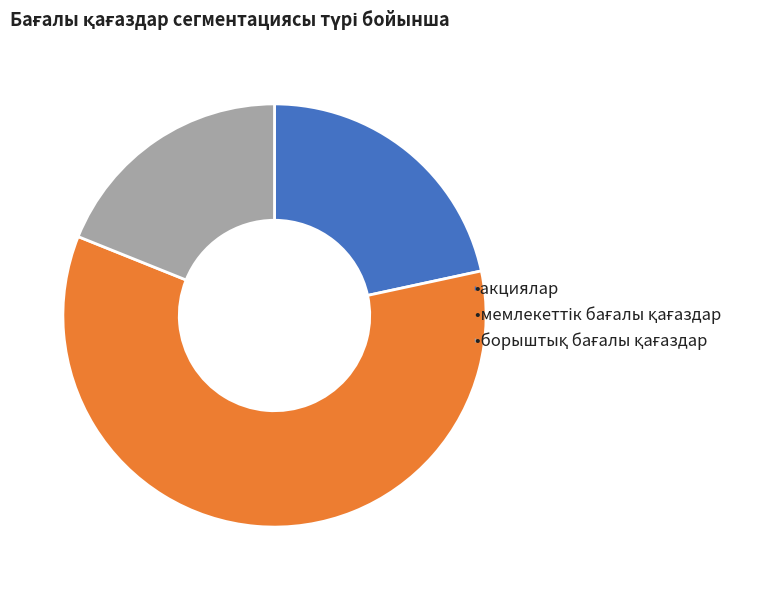

Is there a majority slice in this chart?

Yes